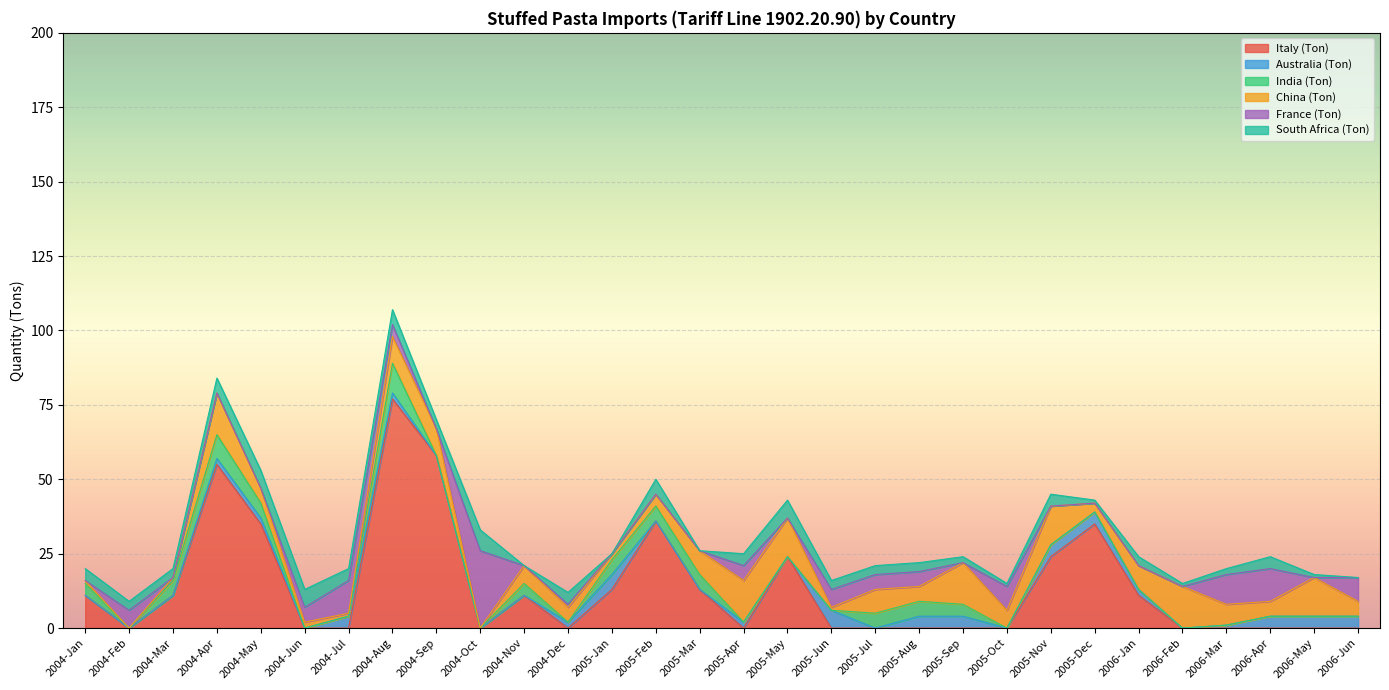

Between which two adjacent categories do Italy (Ton) and South Africa (Ton) first intersect?

2004-Jan and 2004-Feb